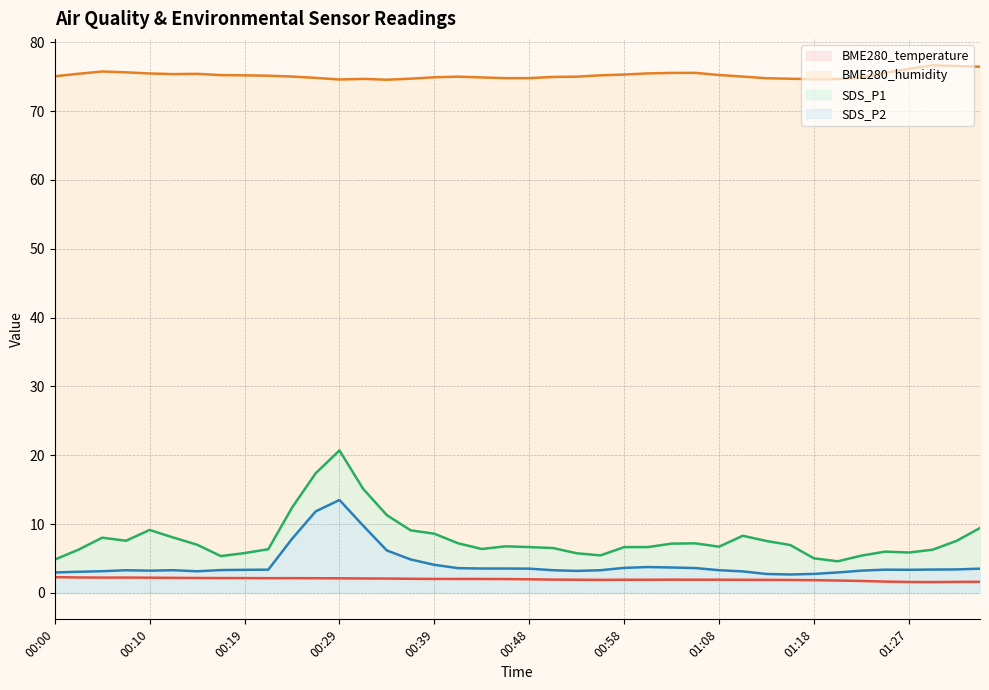

How many data points in SDS_P2 (line) are less than 3?

5